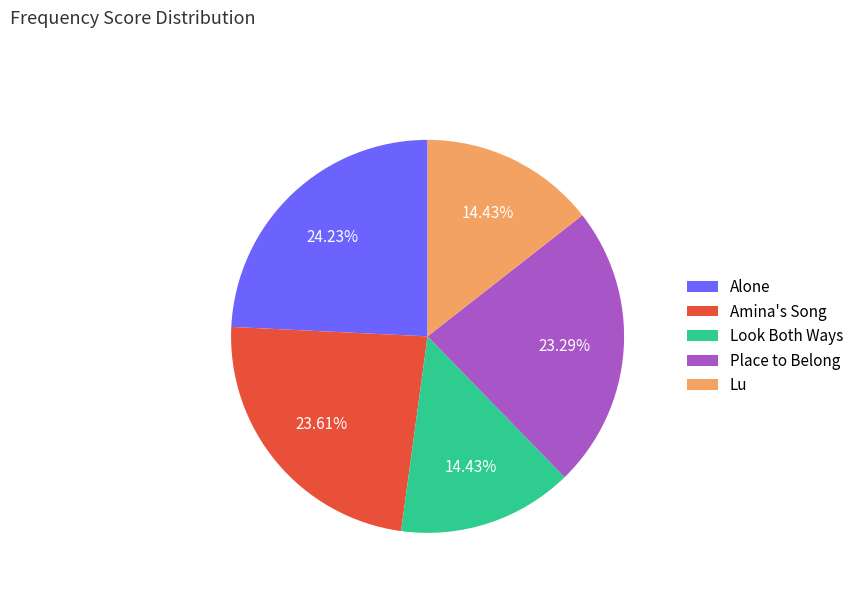

To the nearest percent, what is the combined percentage of Lu and Alone?

39%